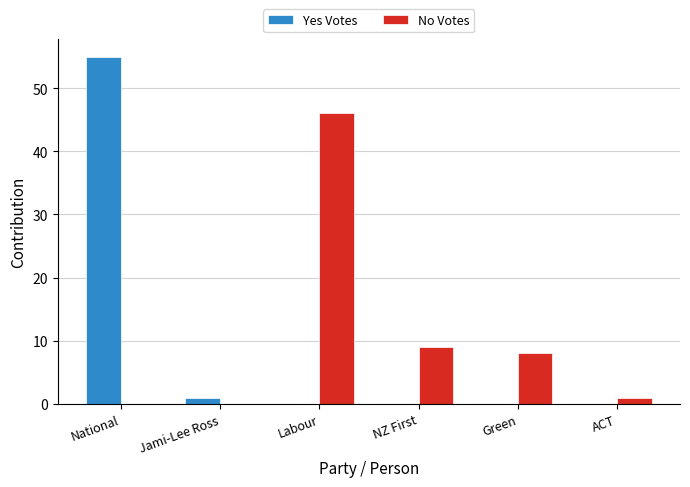

How many series are shown in this chart?

2